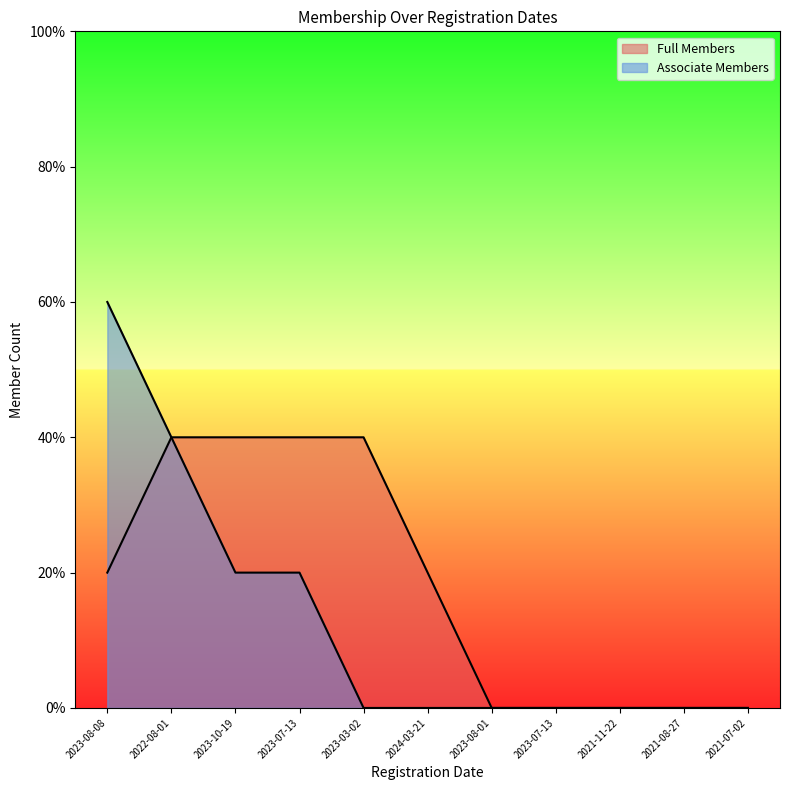

Reading left to right, extract all data points from this chart.

Full Members: 1	2	2	2	2	1	0	0	0	0	0
Associate Members: 3	2	1	1	0	0	0	0	0	0	0